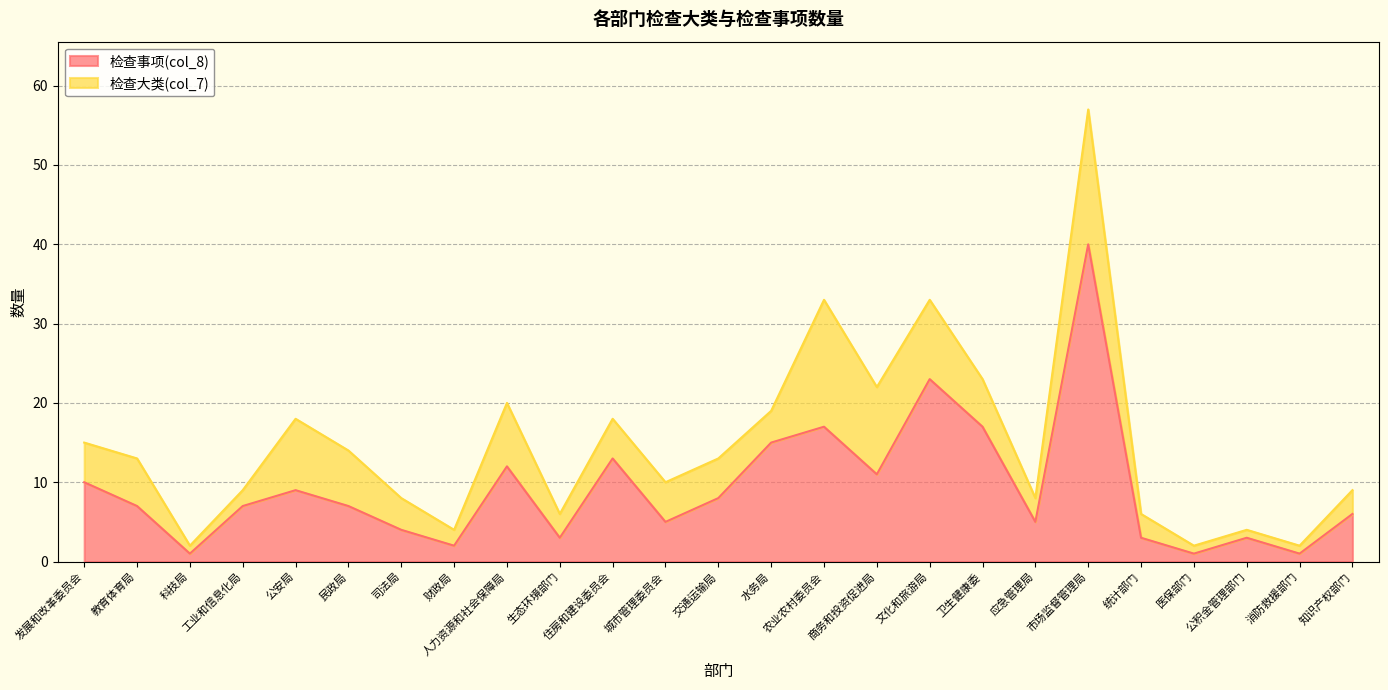

Reading left to right, list all the values displayed in this chart.

发展和改革委员会=10	教育体育局=7	科技局=1	工业和信息化局=7	公安局=9	民政局=7	司法局=4	财政局=2	人力资源和社会保障局=12	生态环境部门=3	住房和建设委员会=13	城市管理委员会=5	交通运输局=8	水务局=15	农业农村委员会=17	商务和投资促进局=11	文化和旅游局=23	卫生健康委=17	应急管理局=5	市场监督管理局=40	统计部门=3	医保部门=1	公积金管理部门=3	消防救援部门=1	知识产权部门=6